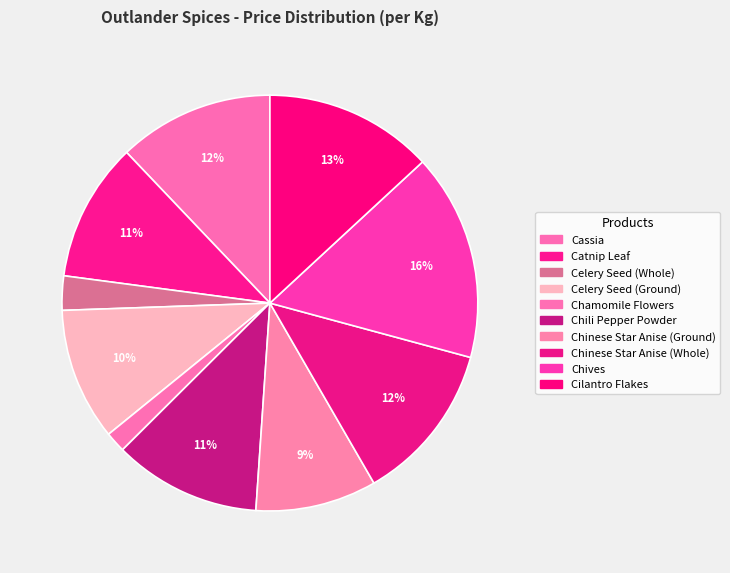

How many segments does this pie chart have?

10